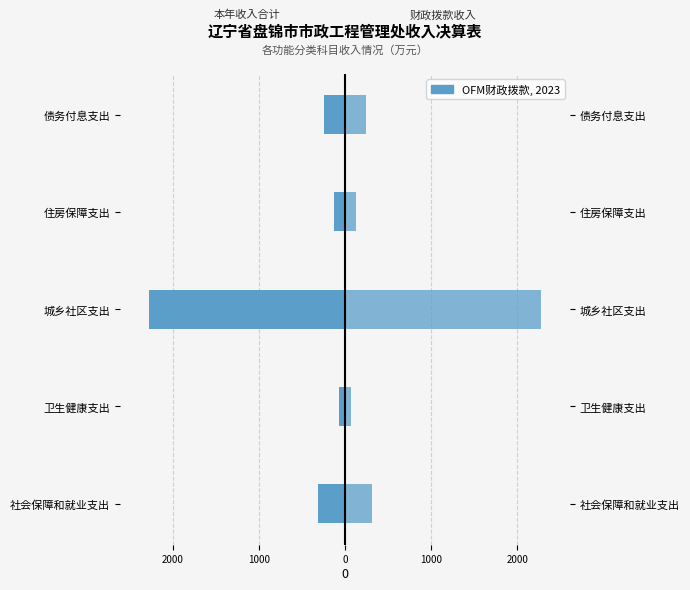

At how many categories does at least one series exceed -2098?

5